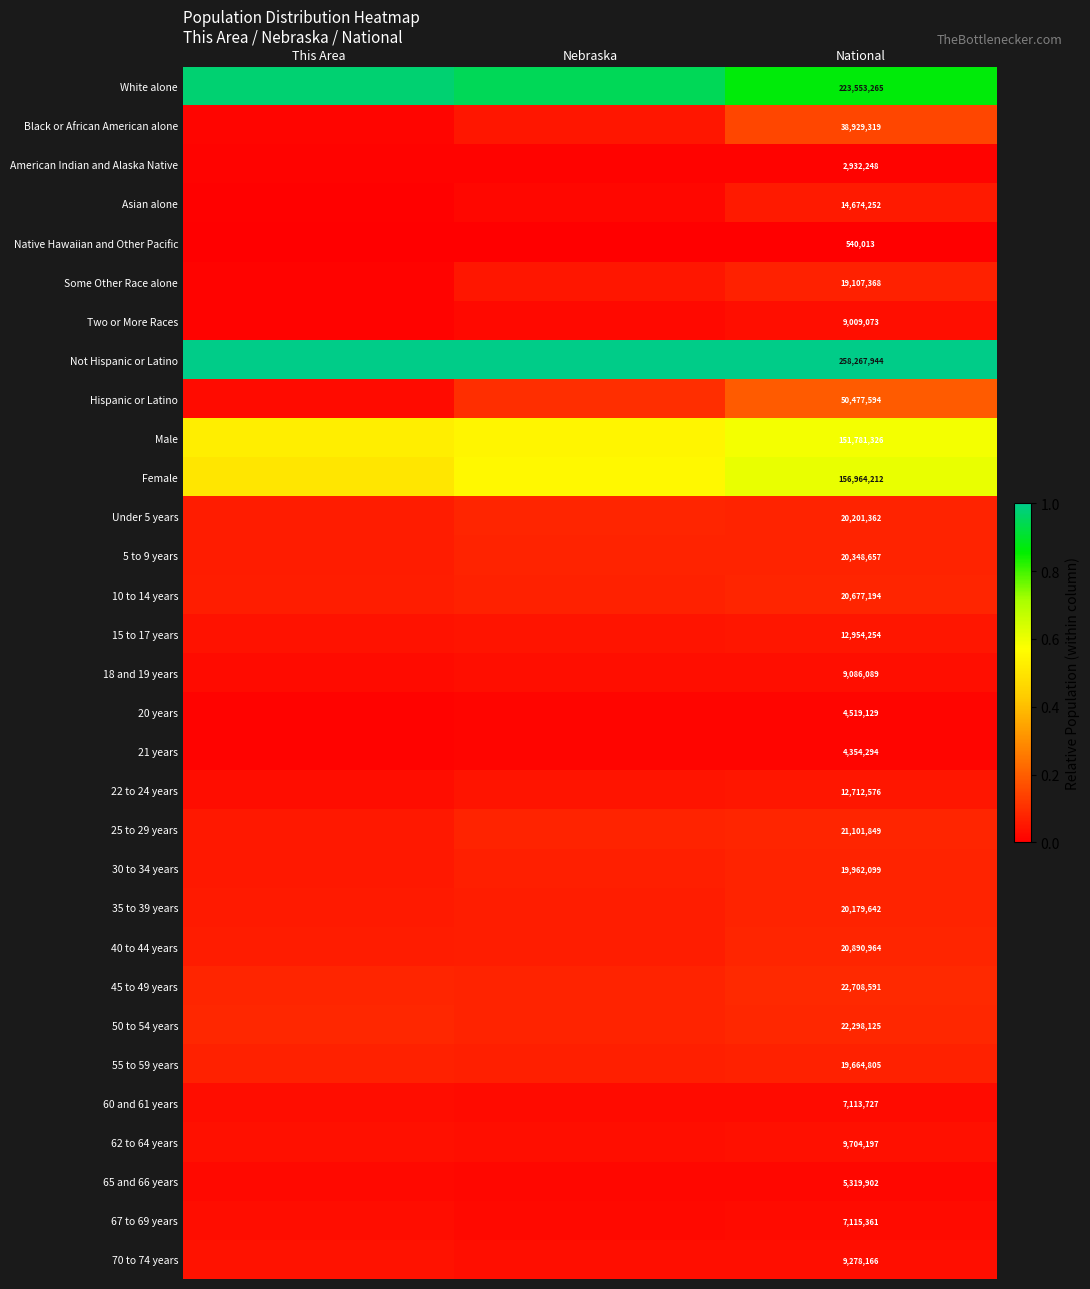

Which has a higher value, Nebraska or This Area?

This Area